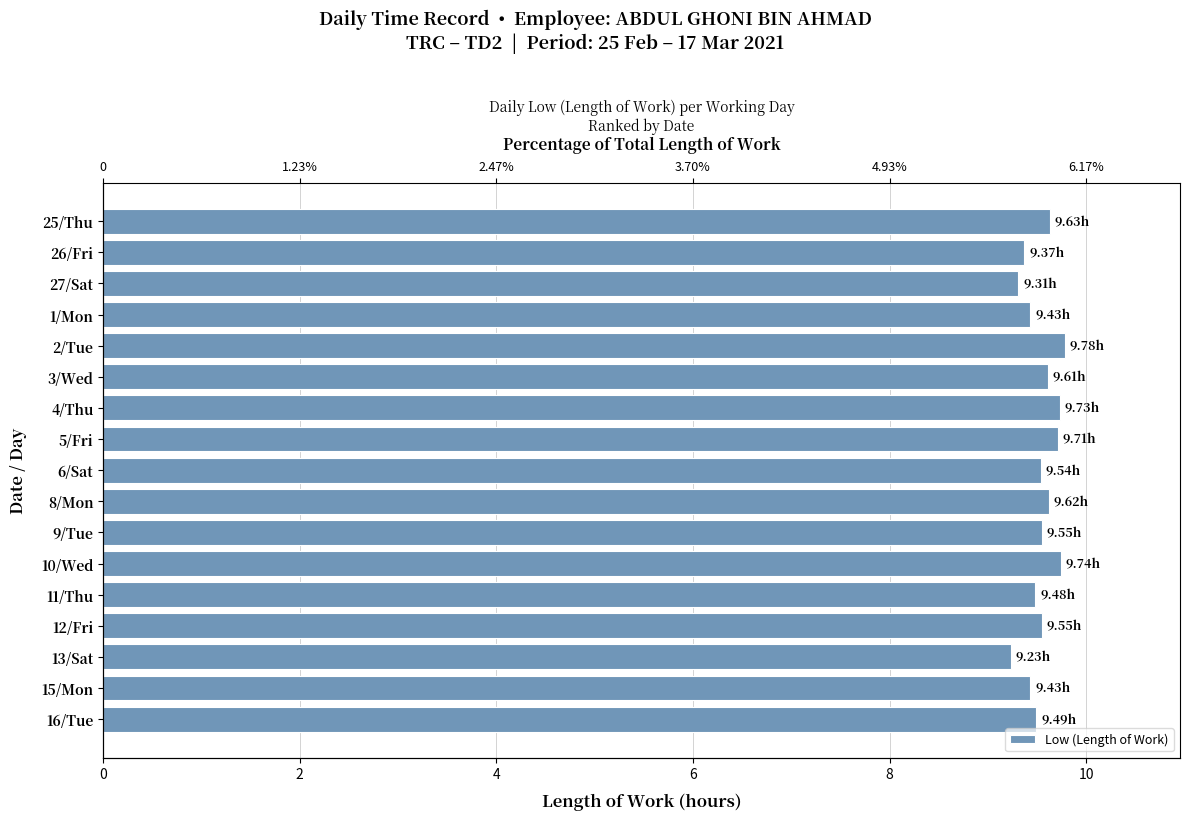

The chart shows a value of 9.5 at 16/Tue. True or false?

True